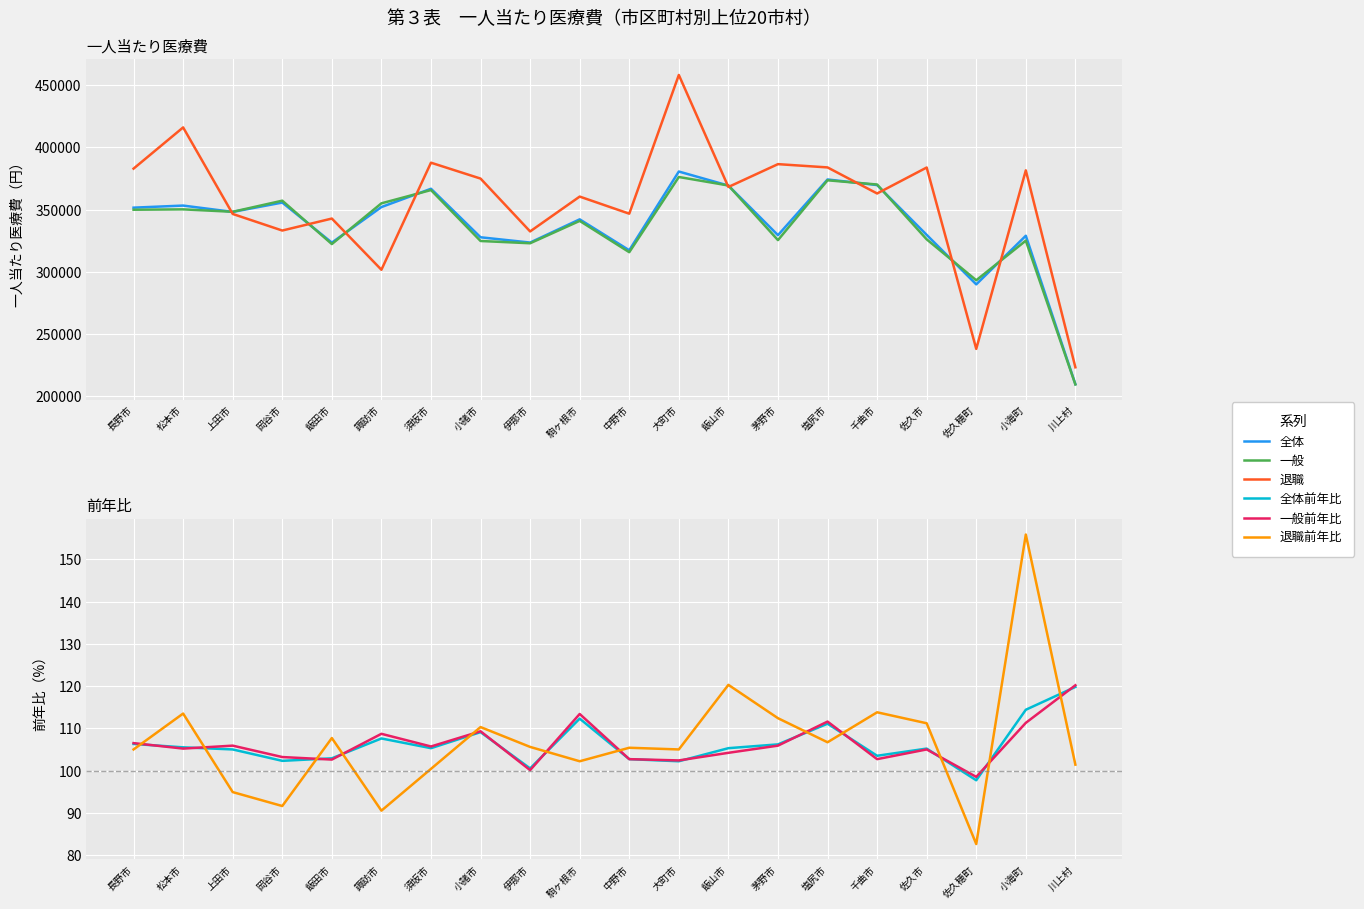

Reading left to right, transcribe all the data shown in this chart.

全体: 351603.0	353276.0	348188.0	355698.0	323491.0	352083.0	366789.0	327795.0	323550.0	342205.0	317353.0	380636.0	369342.0	329480.0	374257.0	369756.0	329732.0	289946.0	329018.0	209722.0
一般: 349933.0	350230.0	348283.0	357213.0	322343.0	355083.0	365744.0	324808.0	322986.0	340956.0	315803.0	376250.0	369419.0	325502.0	373596.0	370204.0	326138.0	293239.0	325089.0	209513.0
退職: 382977.0	416093.0	346549.0	333214.0	342844.0	301691.0	387739.0	374974.0	332493.0	360502.0	346759.0	458254.0	368218.0	386577.0	383948.0	362994.0	383857.0	238095.0	381572.0	223292.0
全体前年比: 106.3	105.5	105.0	102.3	102.9	107.6	105.3	109.1	100.5	112.3	102.7	102.2	105.3	106.2	111.1	103.5	105.2	97.7	114.4	119.8
一般前年比: 106.5	105.2	105.9	103.2	102.6	108.7	105.7	109.3	100.1	113.4	102.7	102.4	104.2	105.9	111.6	102.7	105.0	98.5	111.3	120.2
退職前年比: 105.0	113.5	94.9	91.6	107.7	90.5	100.4	110.3	105.6	102.2	105.4	105.0	120.3	112.4	106.7	113.8	111.2	82.6	155.9	101.4